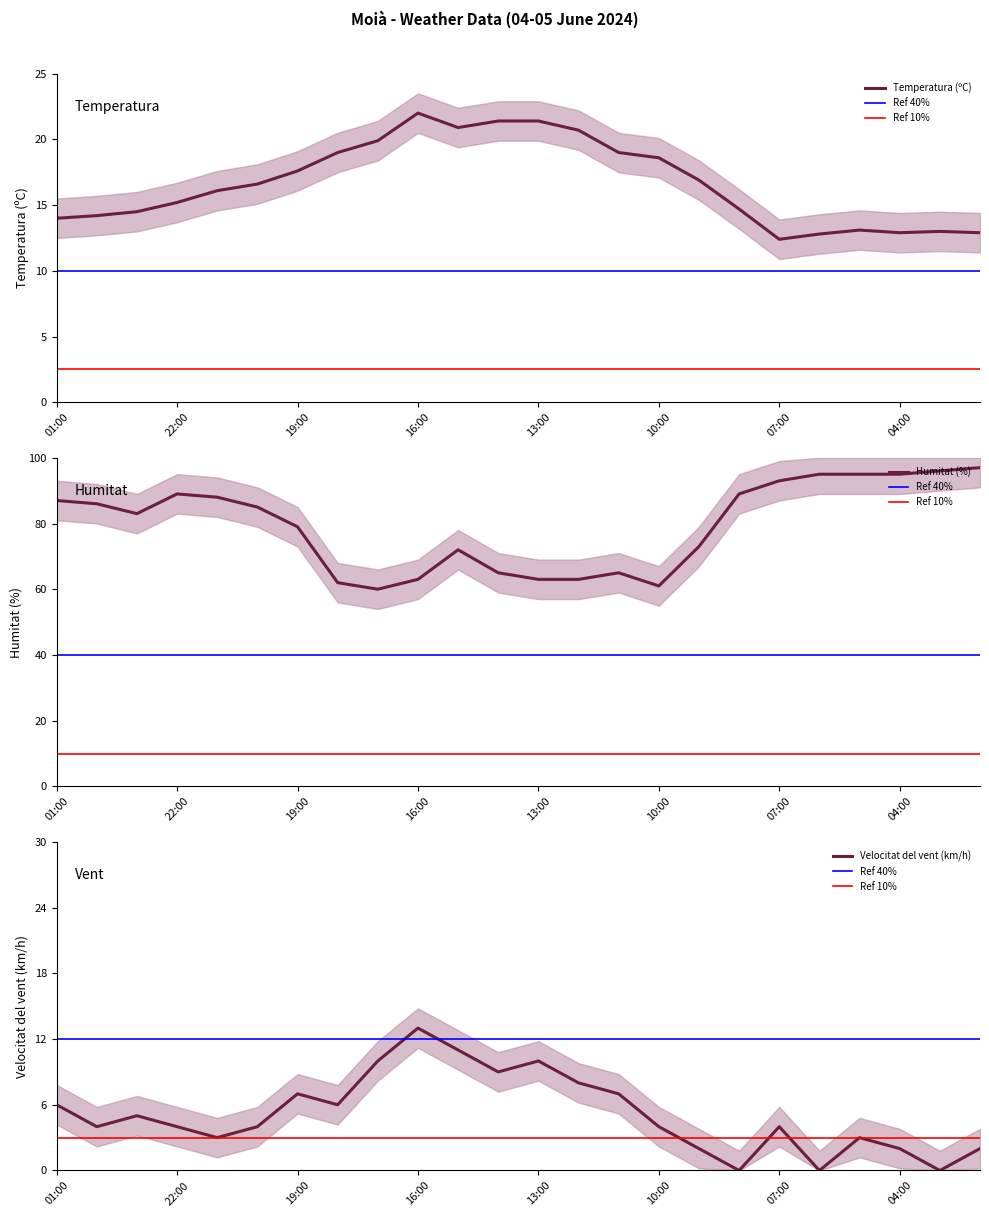

Where does the Velocitat del vent (km/h) series first go above 4?

01:00